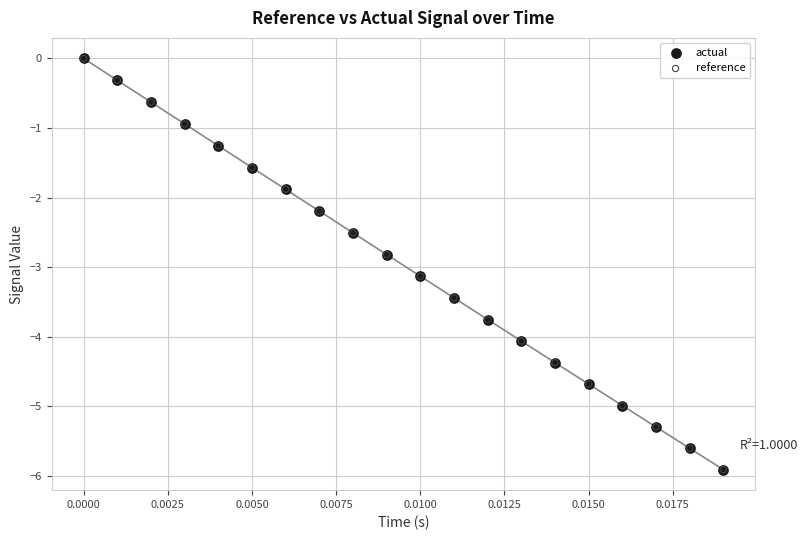

What are all the series names shown in the legend?

actual, reference